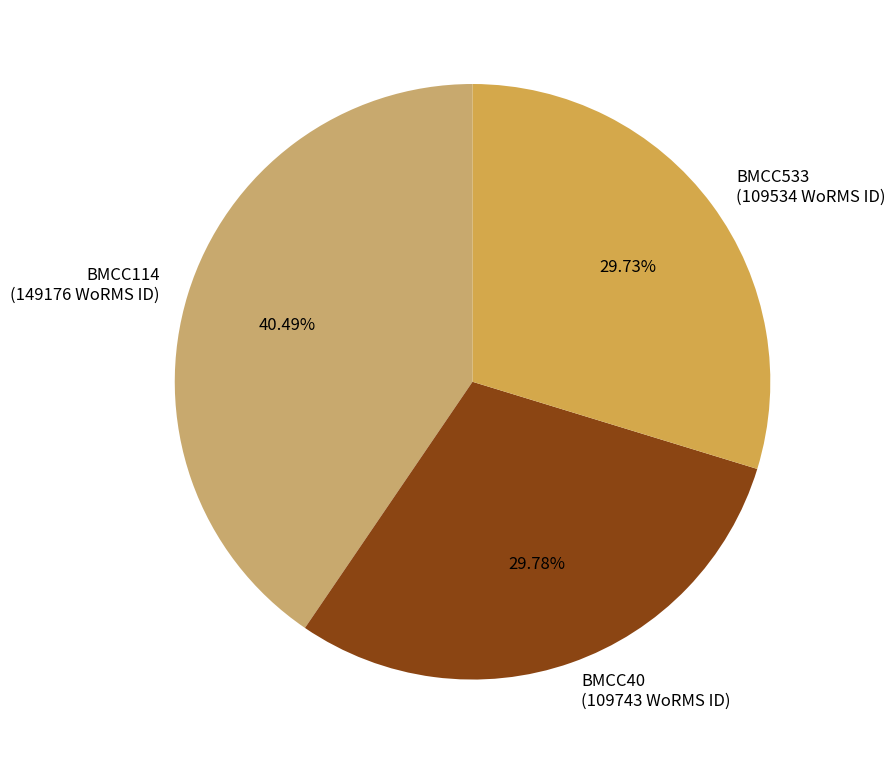

Is there any slice that represents more than half of the pie?

No